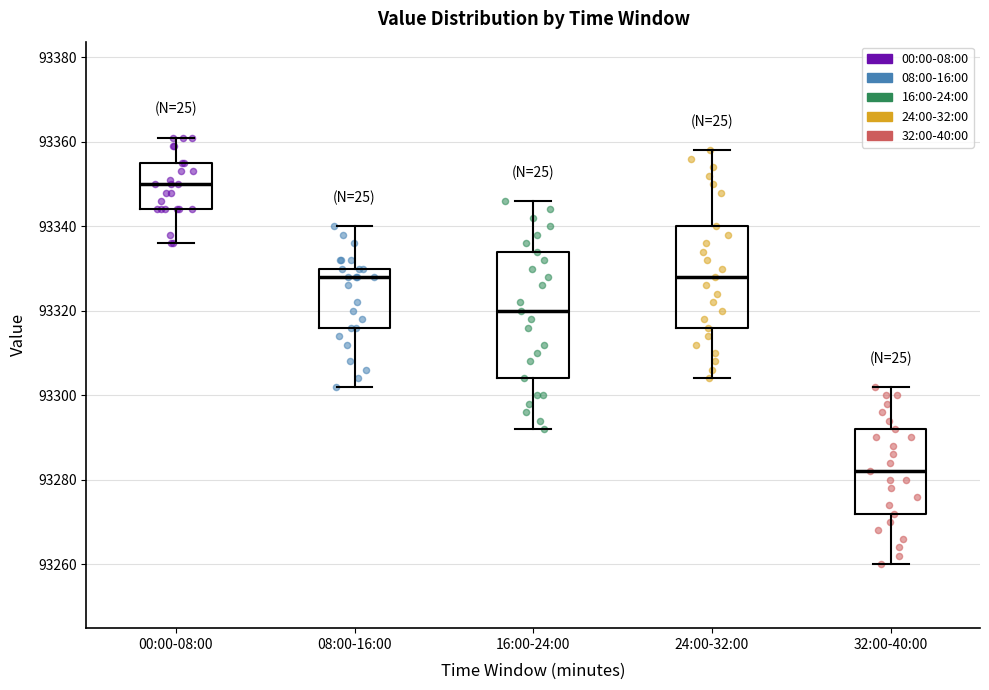

Where is the upper edge of the box for 24:00-32:00 on the y-axis? The values are not printed on the chart, so give them approximately, as read against the axis.

93340